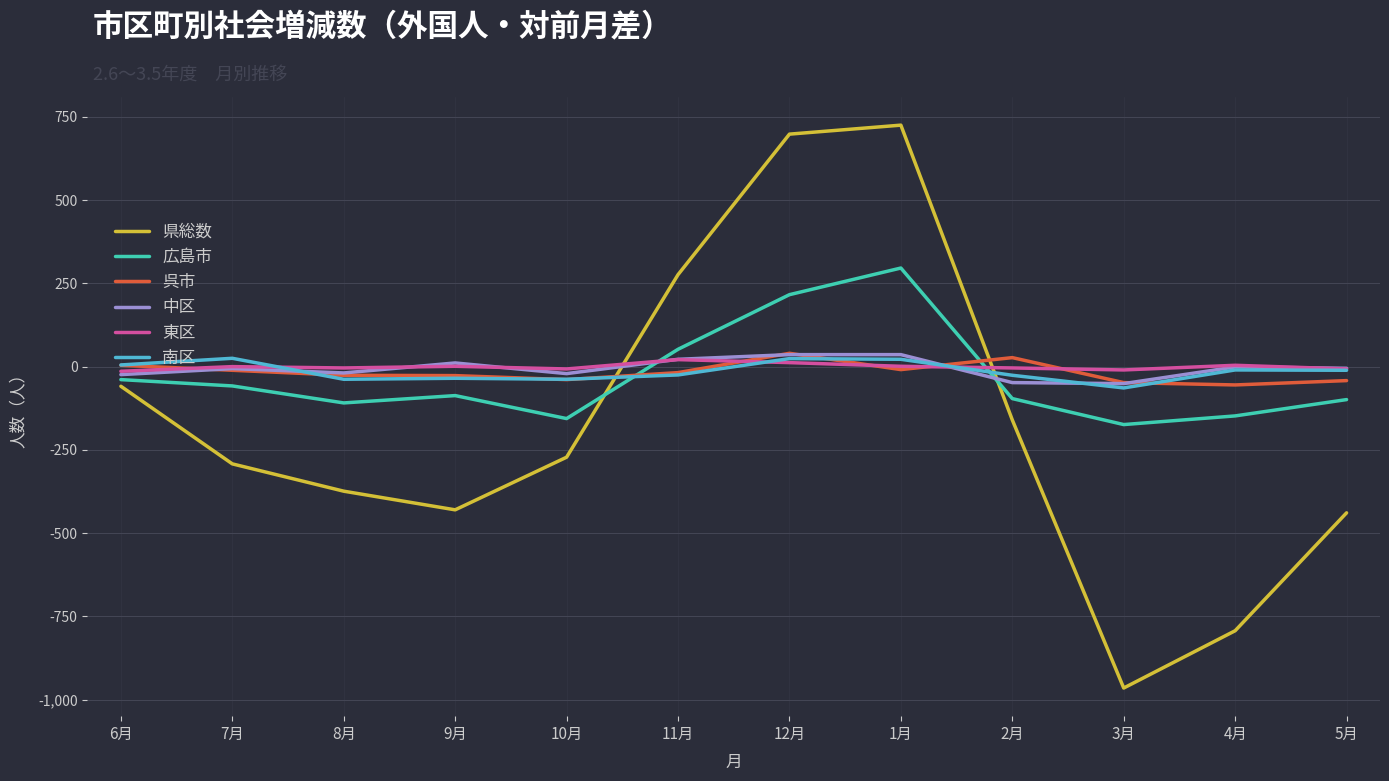

How many intersections are there between 南区 and 広島市?

2